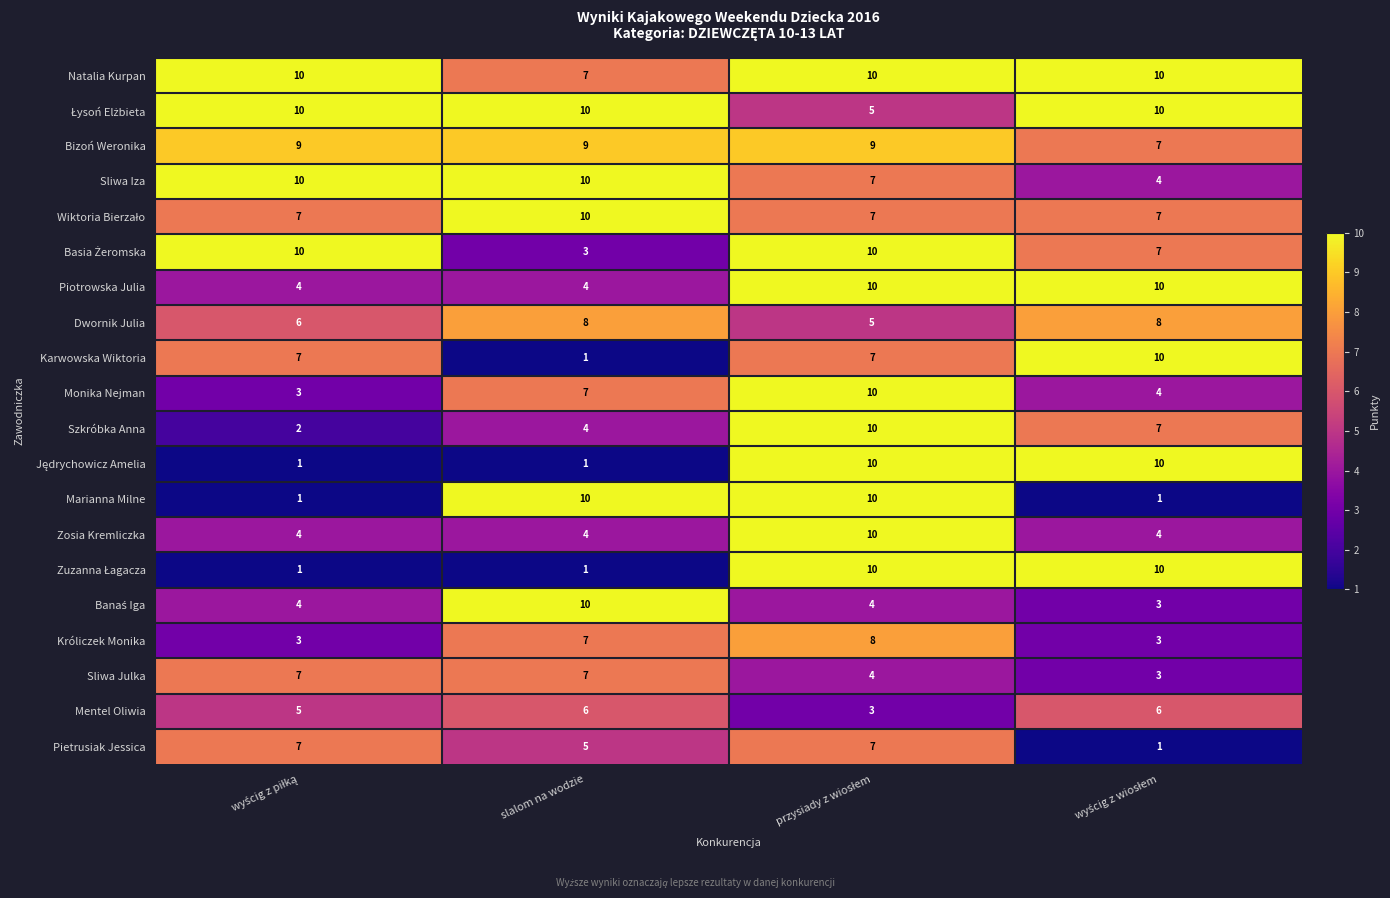

What is the greatest value displayed?

10